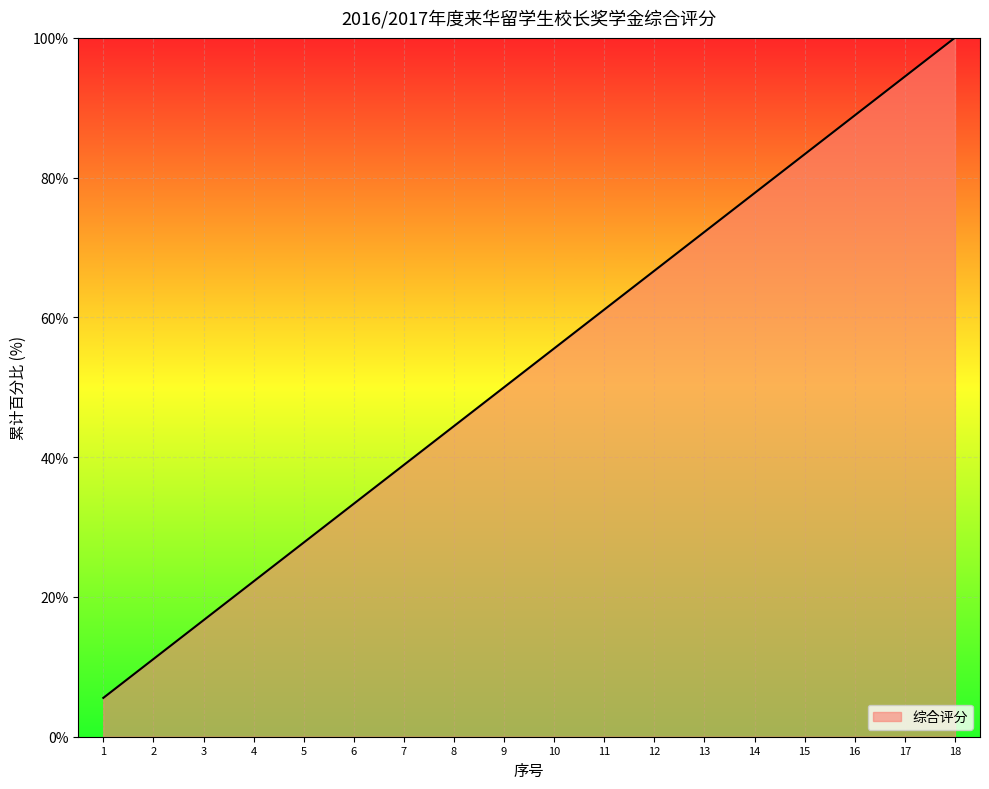

Which label corresponds to the largest value in the chart?

18